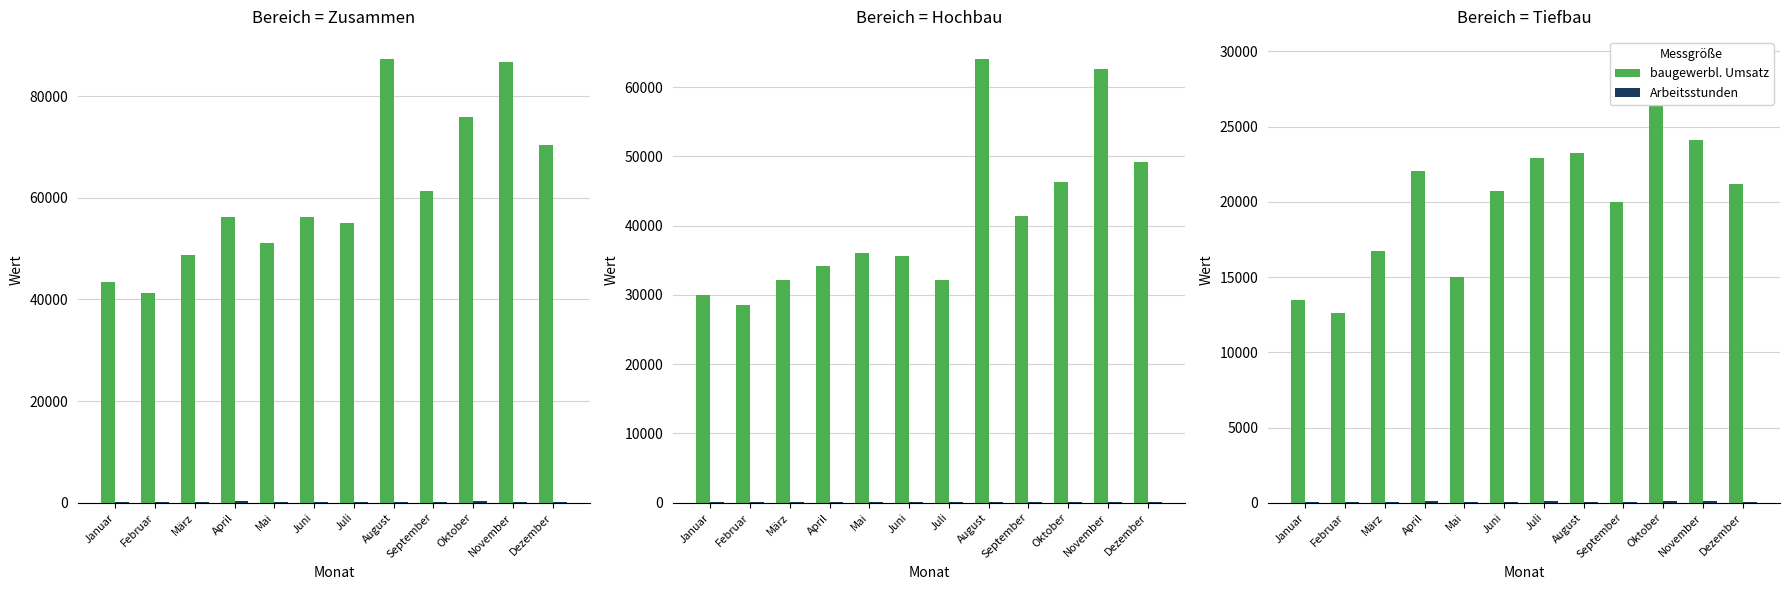

Which series has the largest range (max minus min)?

baugewerbl. Umsatz